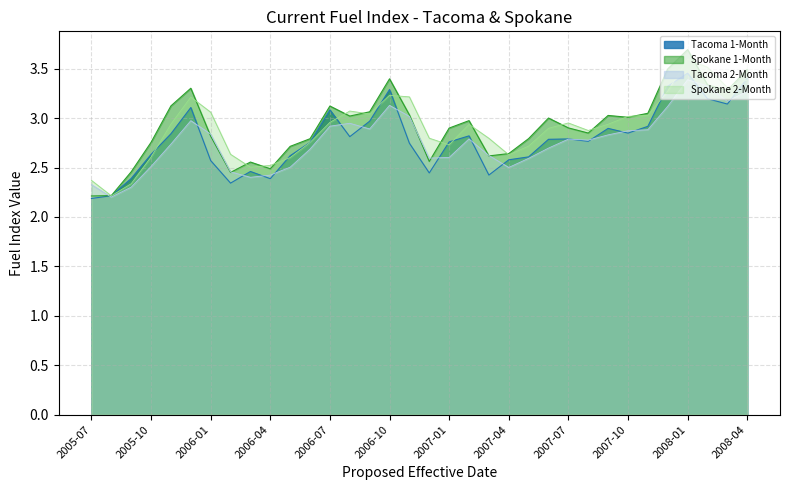

Reading left to right, extract all data points from this chart.

Tacoma 1-Month: 2.2	2.2	2.4	2.6	2.8	3.1	2.6	2.3	2.5	2.4	2.6	2.8	3.1	2.8	3.0	3.3	2.7	2.4	2.8	2.8	2.4	2.6	2.6	2.8	2.8	2.8	2.9	2.8	2.9	3.3	3.5	3.2	3.1	3.4
Spokane 1-Month: 2.2	2.2	2.5	2.8	3.1	3.3	2.8	2.5	2.6	2.5	2.7	2.8	3.1	3.0	3.1	3.4	3.0	2.6	2.9	3.0	2.6	2.6	2.8	3.0	2.9	2.8	3.0	3.0	3.0	3.5	3.7	3.3	3.3	3.5
Tacoma 2-Month: 2.3	2.2	2.3	2.5	2.7	3.0	2.8	2.5	2.4	2.4	2.5	2.7	2.9	2.9	2.9	3.1	3.0	2.6	2.6	2.8	2.6	2.5	2.6	2.7	2.8	2.8	2.8	2.9	2.9	3.1	3.4	3.3	3.2	3.3
Spokane 2-Month: 2.4	2.2	2.3	2.6	2.9	3.2	3.1	2.6	2.5	2.5	2.6	2.8	3.0	3.1	3.0	3.2	3.2	2.8	2.7	2.9	2.8	2.6	2.7	2.9	3.0	2.9	2.9	3.0	3.0	3.3	3.6	3.5	3.3	3.4